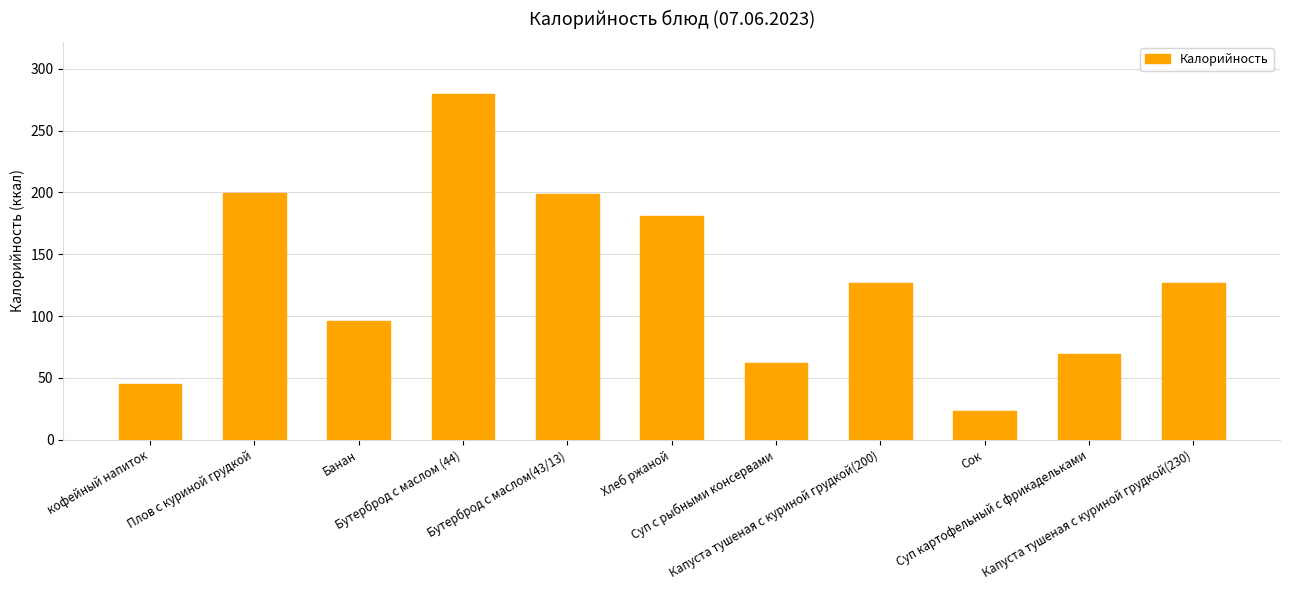

What is the value of the 8th bar from the left?

127.0